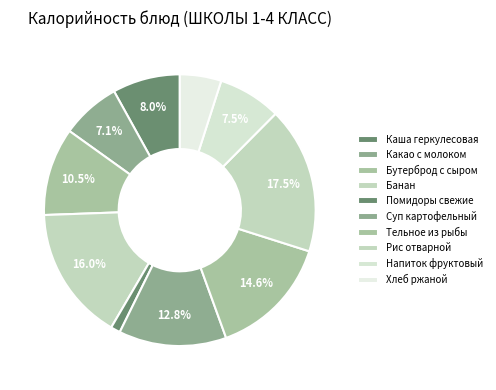

To the nearest percent, what is the difference between the Суп картофельный and Напиток фруктовый slice percentages?

5%